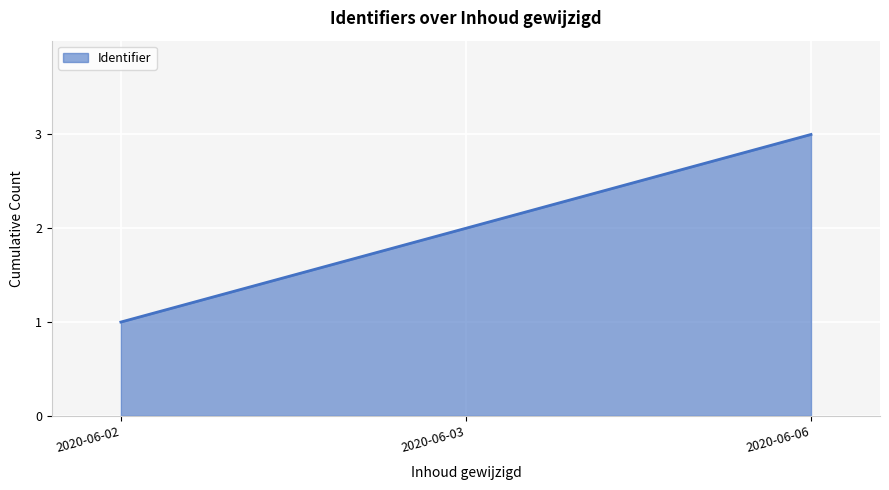

What is the difference between the maximum and minimum values?

2